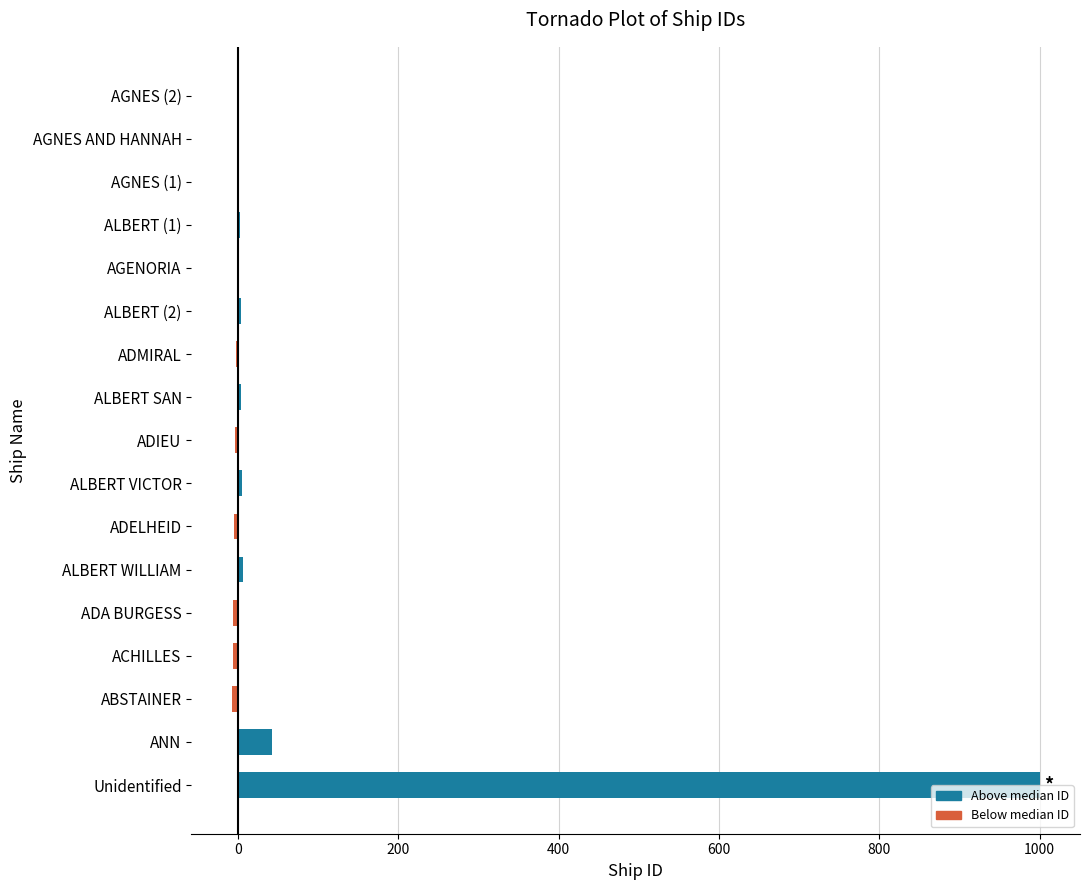

Which label corresponds to the largest value in the chart?

Unidentified